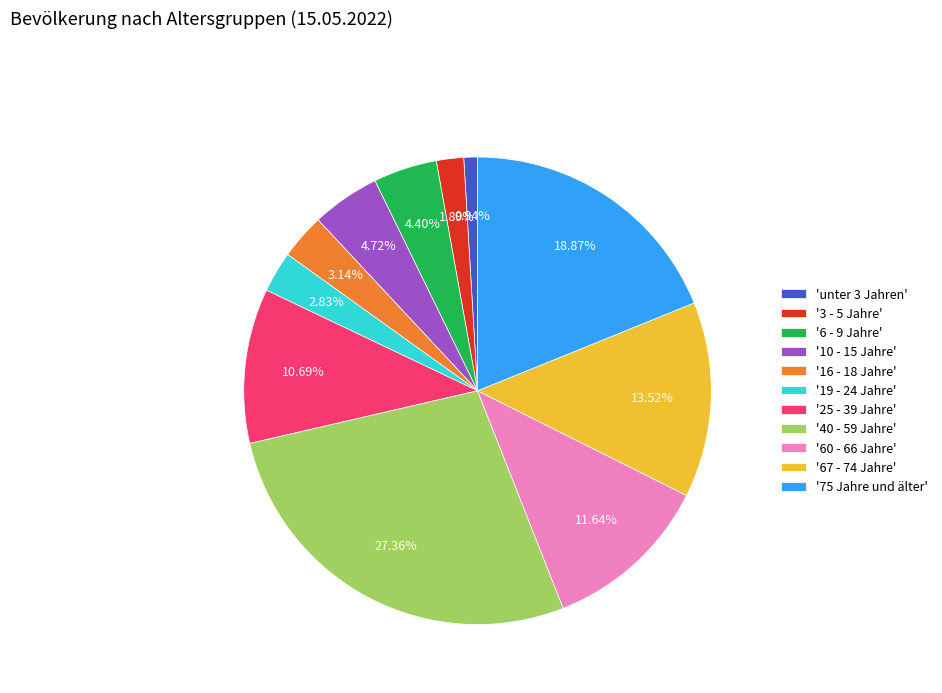

Approximately how many times larger is the value at '3 - 5 Jahre' compared to '10 - 15 Jahre'?

0.4